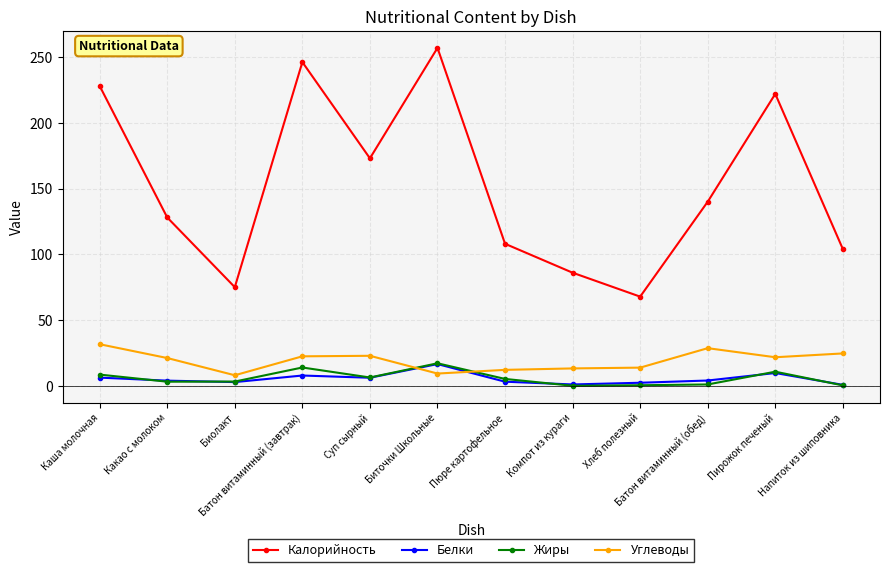

How many categories are shown in the chart?

12